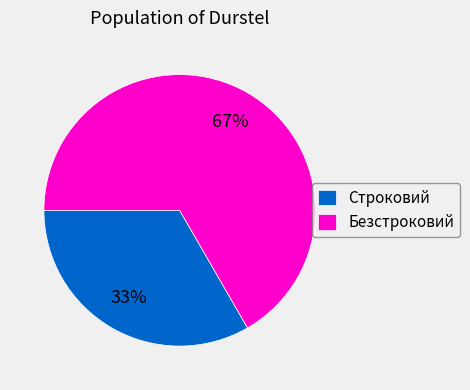

What is the majority slice?

Безстроковий